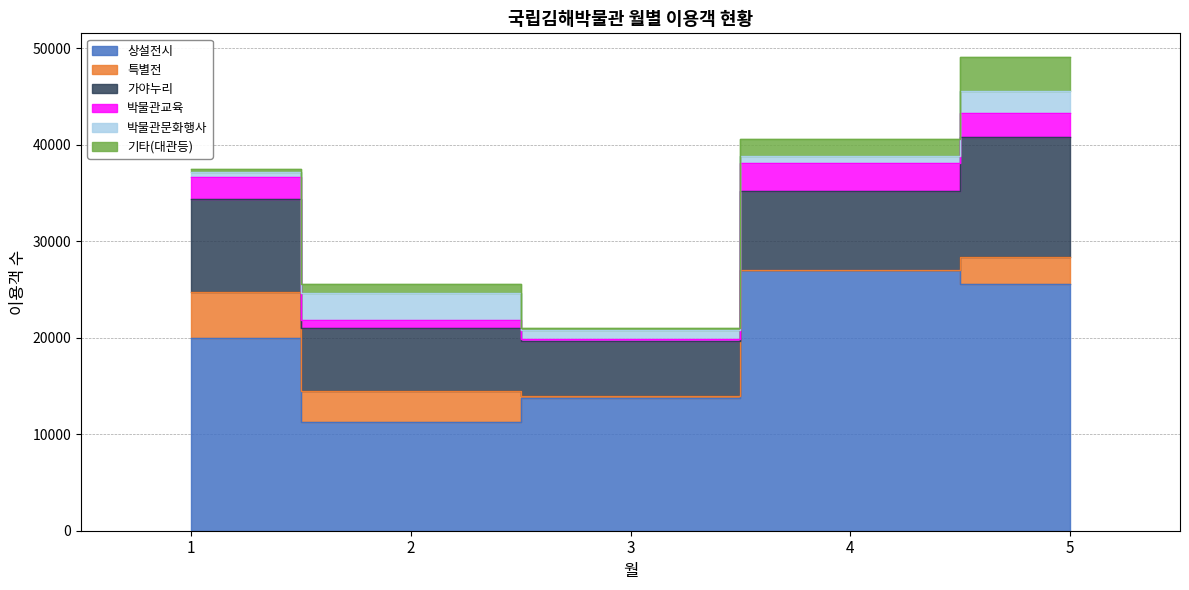

At which category does the chart reach its peak across all series?

4